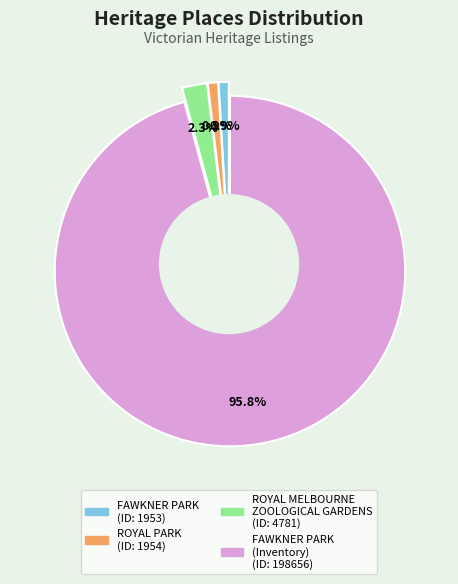

Is ROYAL MELBOURNE ZOOLOGICAL GARDENS the majority of the pie?

No